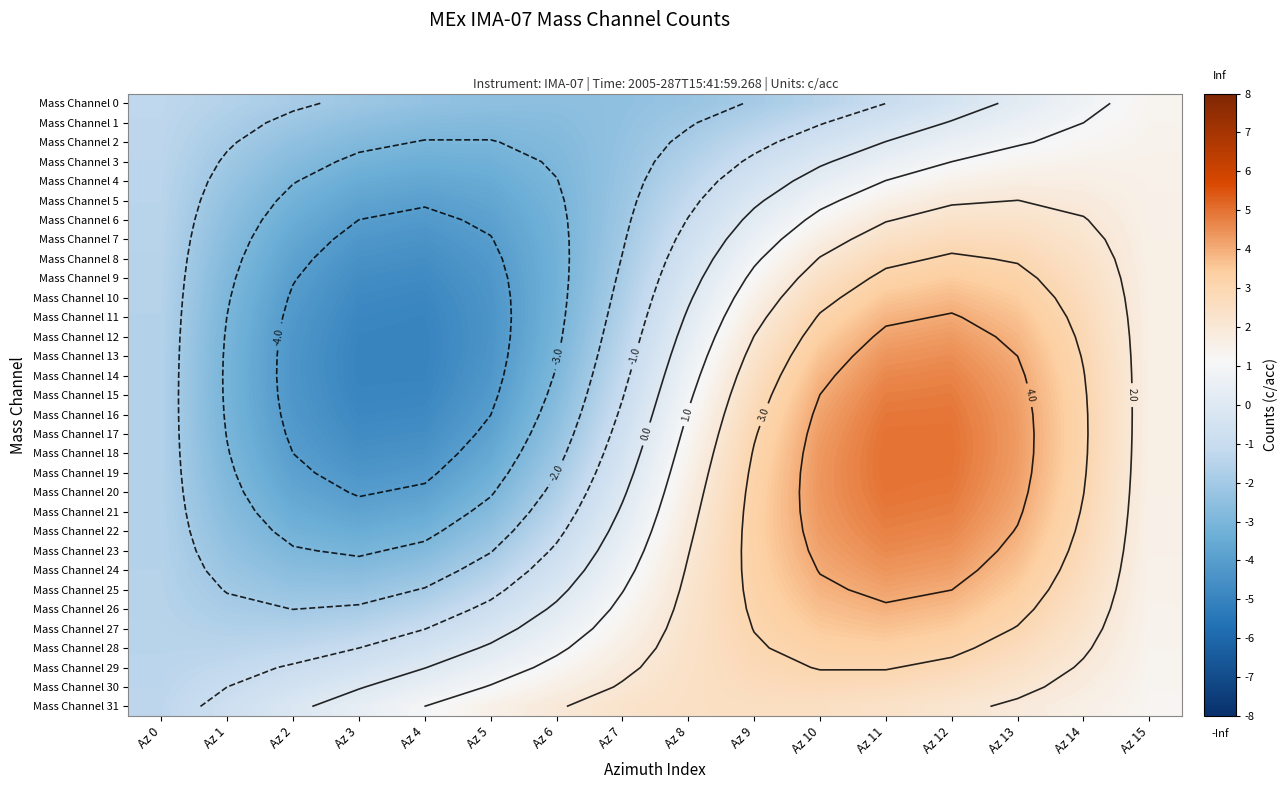

Rank the series at Az 15 from highest to lowest value.

Mass Channel 13, Mass Channel 14, Mass Channel 12, Mass Channel 15, Mass Channel 11, Mass Channel 16, Mass Channel 10, Mass Channel 17, Mass Channel 9, Mass Channel 18, Mass Channel 19, Mass Channel 8, Mass Channel 20, Mass Channel 7, Mass Channel 21, Mass Channel 6, Mass Channel 22, Mass Channel 5, Mass Channel 23, Mass Channel 4, Mass Channel 24, Mass Channel 25, Mass Channel 3, Mass Channel 26, Mass Channel 2, Mass Channel 27, Mass Channel 28, Mass Channel 1, Mass Channel 29, Mass Channel 0, Mass Channel 30, Mass Channel 31